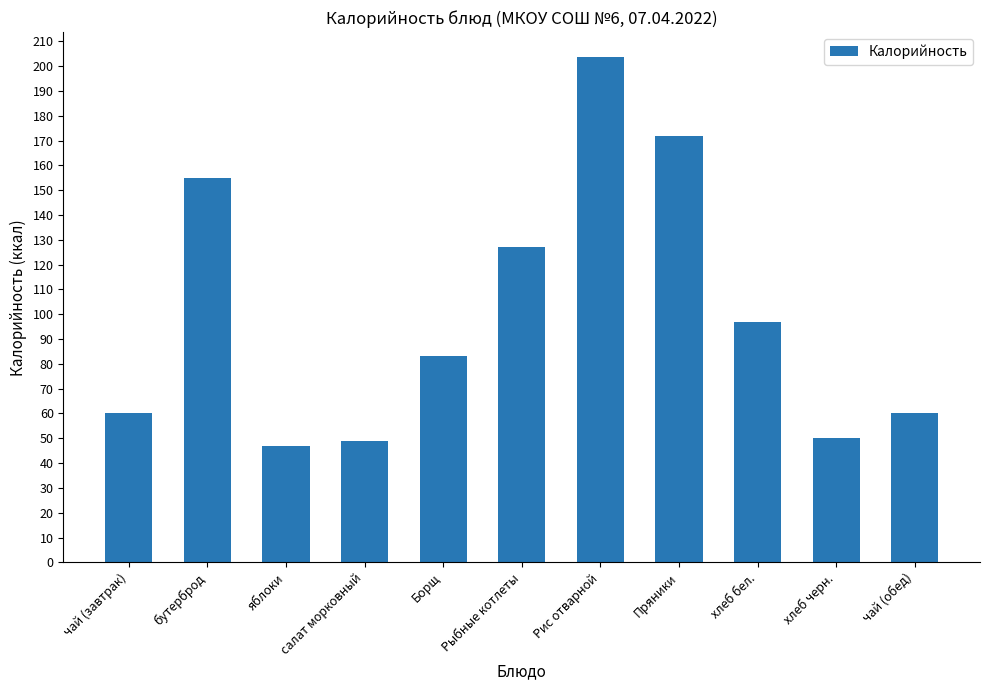

Where is the data nearest to the value 125?

Рыбные котлеты